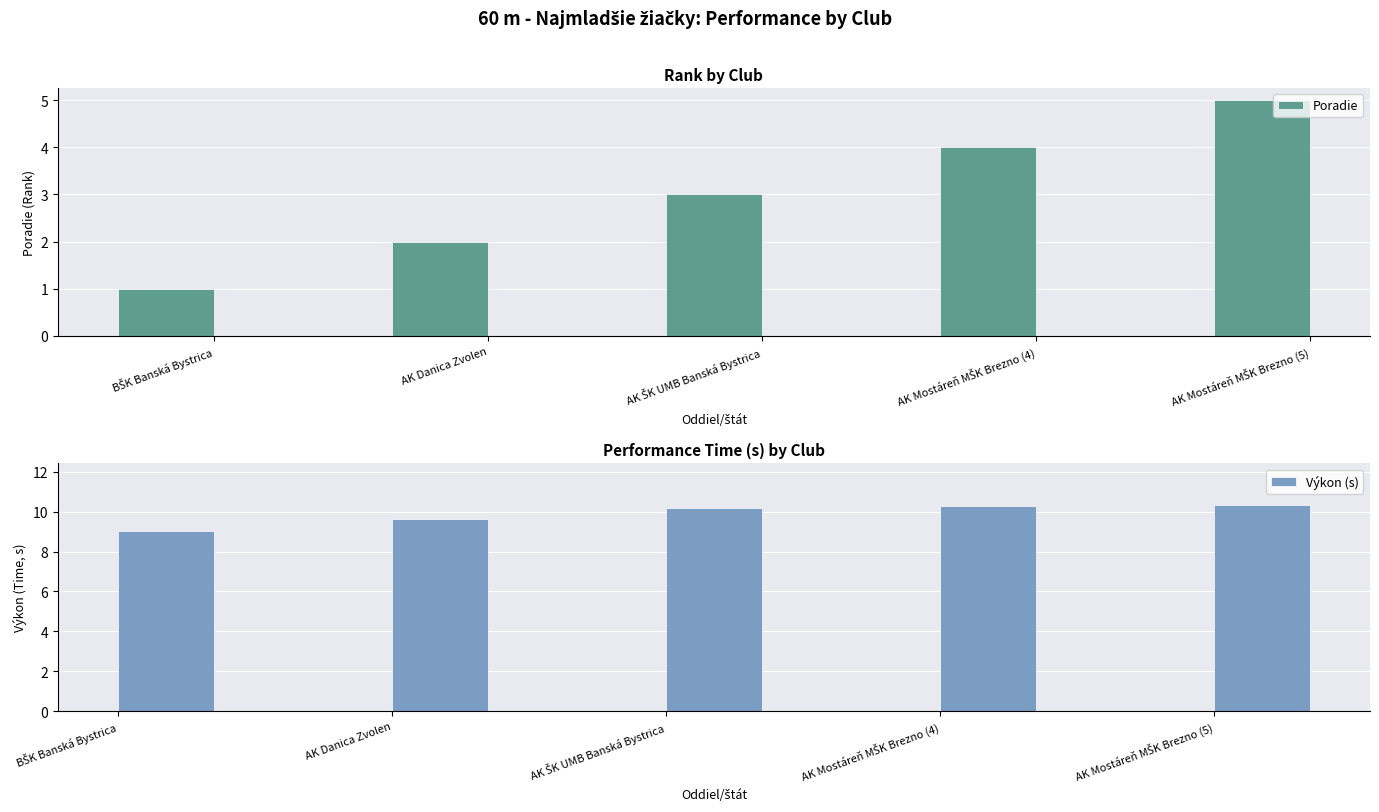

True or false: Poradie has a value of 1.7 at BŠK Banská Bystrica.

False